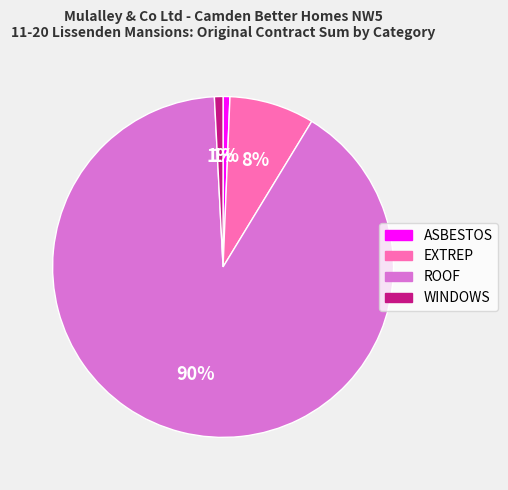

To the nearest percent, what is the average slice percentage?

25%